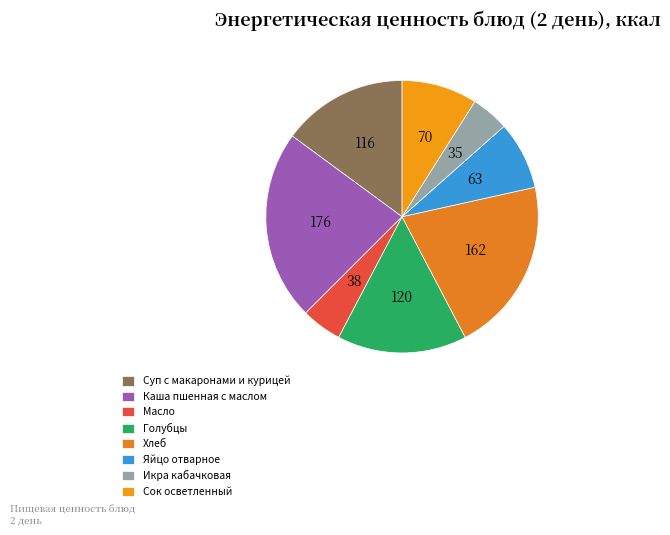

The Яйцо отварное slice represents 22% of the pie. True or false?

False